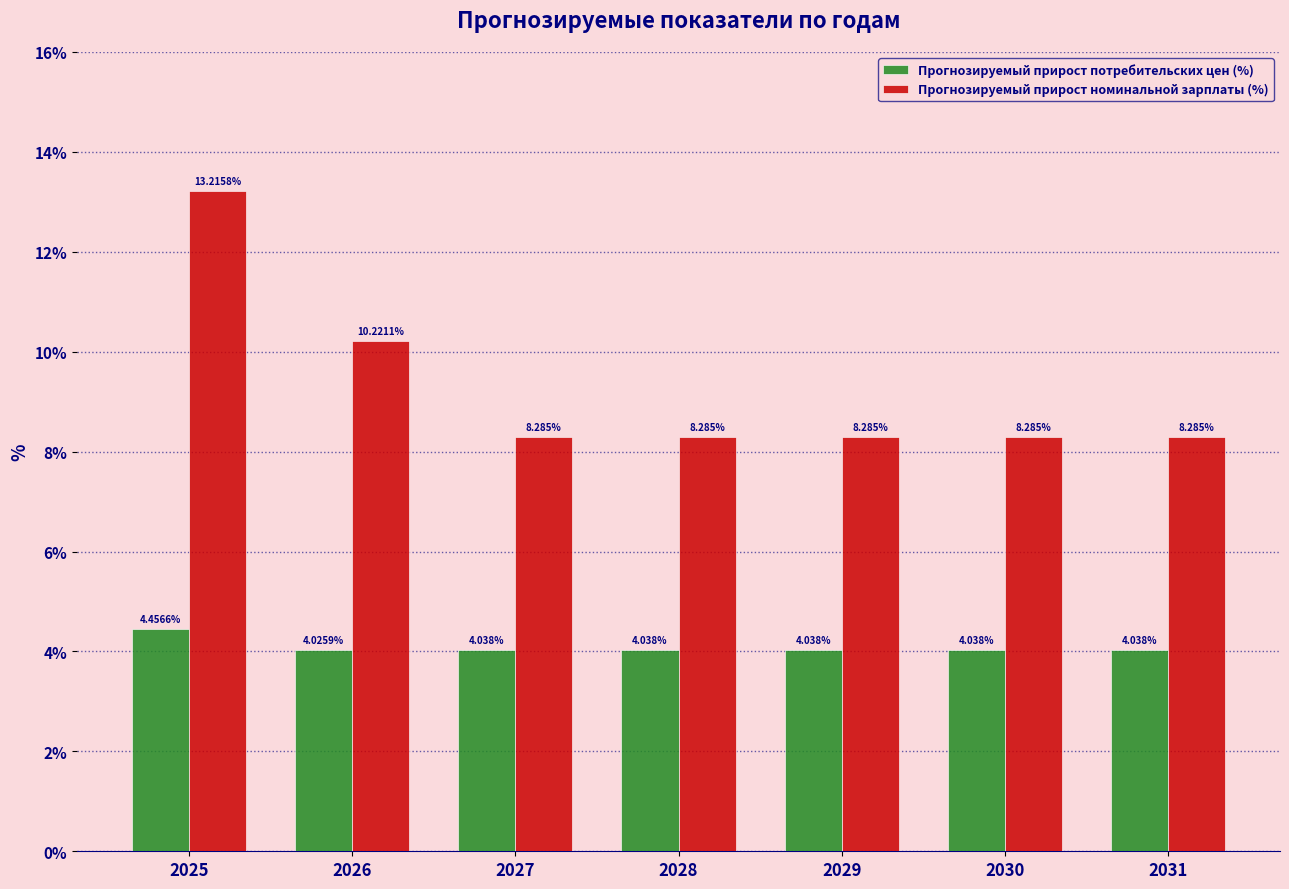

Which series changed the most between 2026 and 2027?

Прогнозируемый прирост номинальной зарплаты (%)